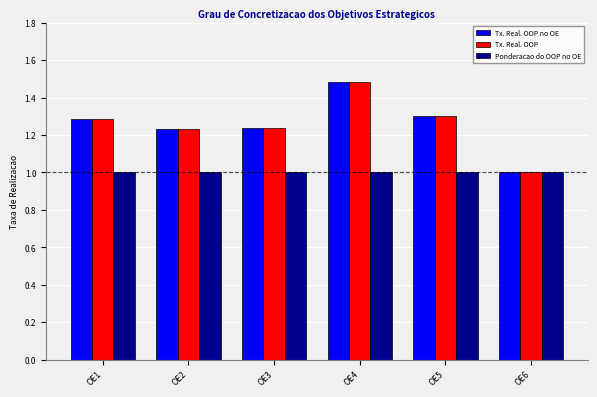

True or false: Tx. Real. OOP no OE has a value of 1.0 at OE6.

True